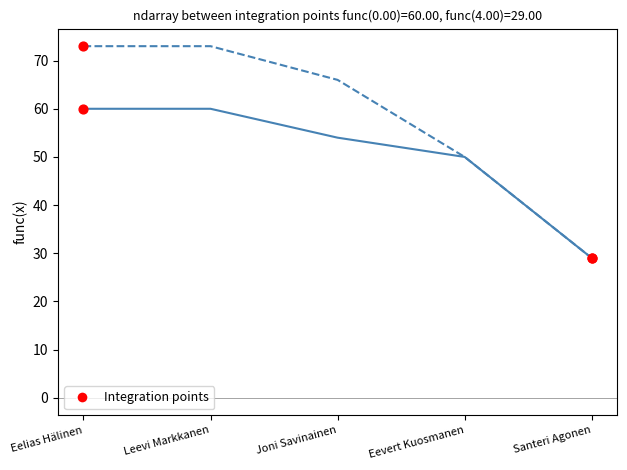

What is the spread (max minus min) of values at Leevi Markkanen?

13